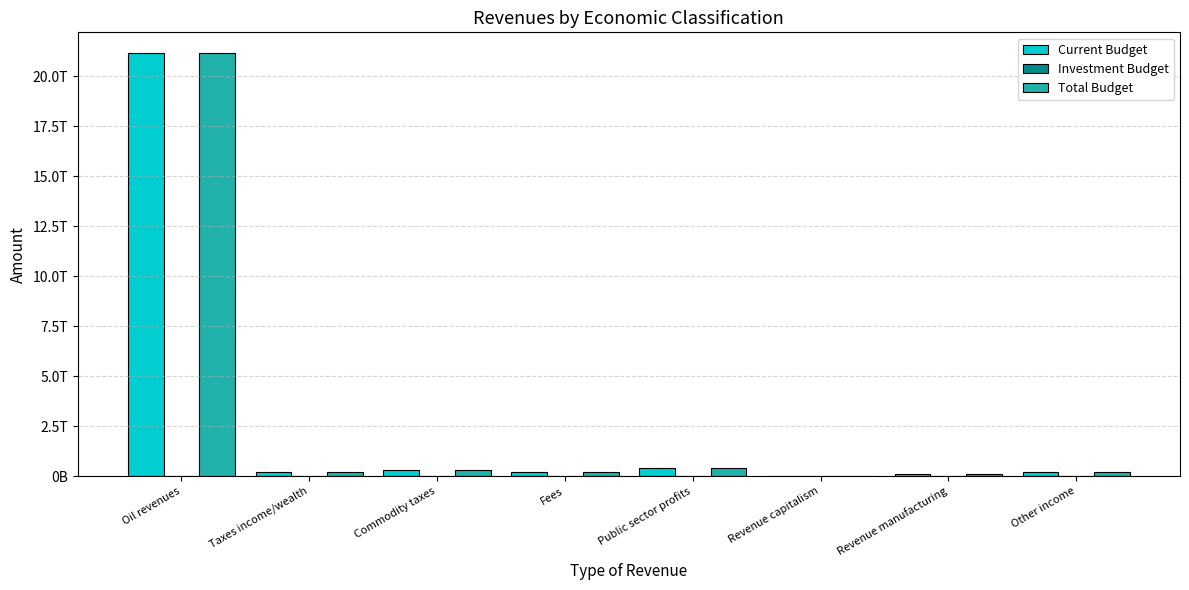

Is the value of Current Budget at Commodity taxes greater than the value of Investment Budget at Other income?

Yes